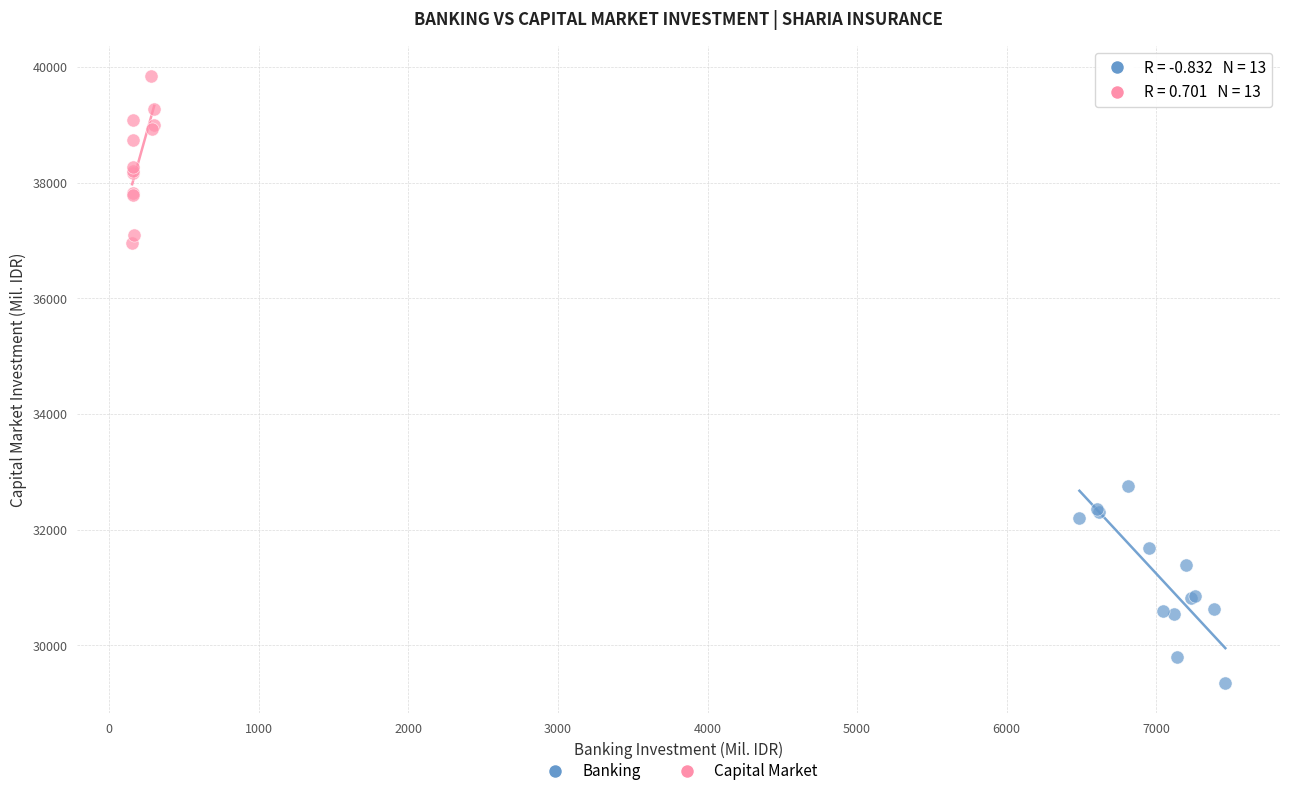

Which series contains the highest Y value?

Capital Market